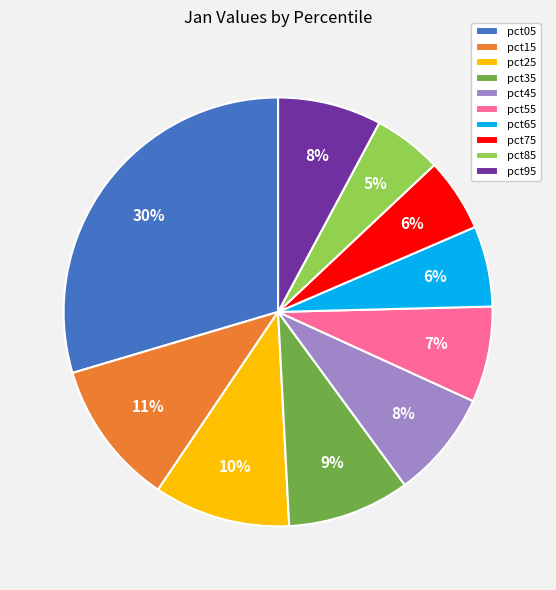

Between pct35 and pct75, which is larger?

pct35